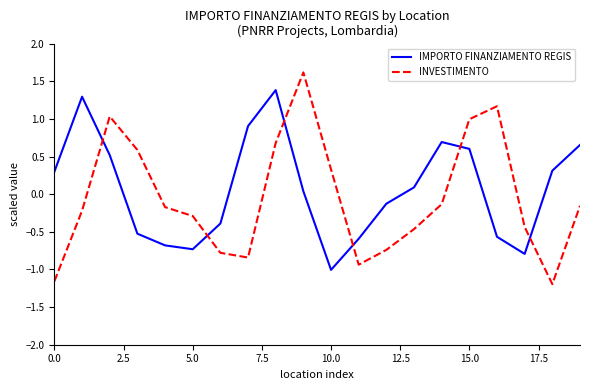

What is the difference between the maximum and second lowest values in the INVESTIMENTO series?

2.8